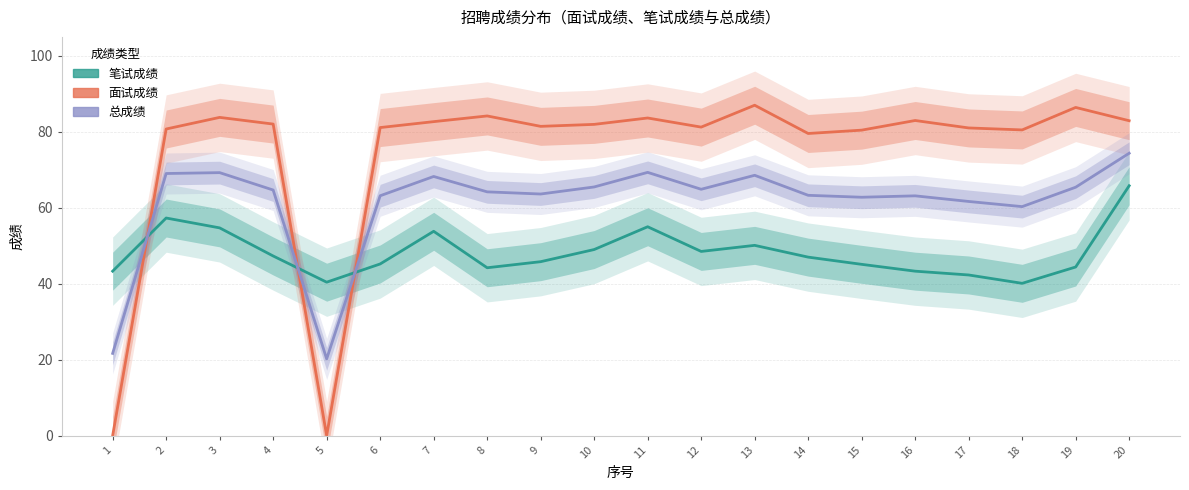

Is this an area chart (filled region under the line)?

No